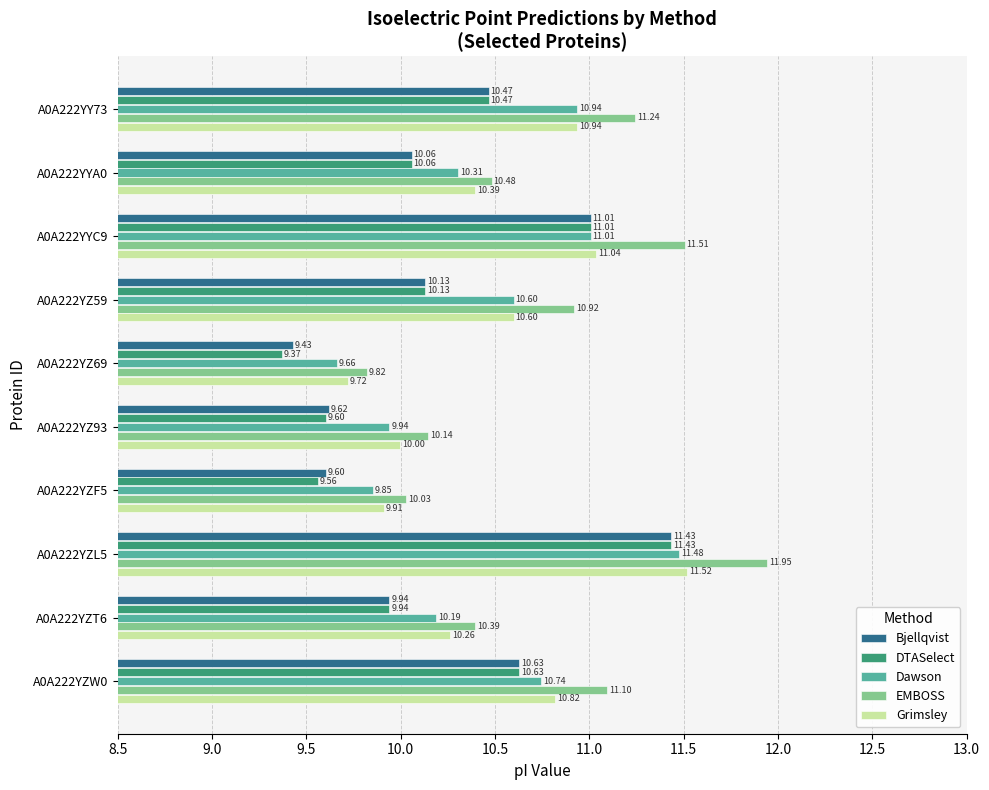

What is the minimum value shown in the chart?

9.4